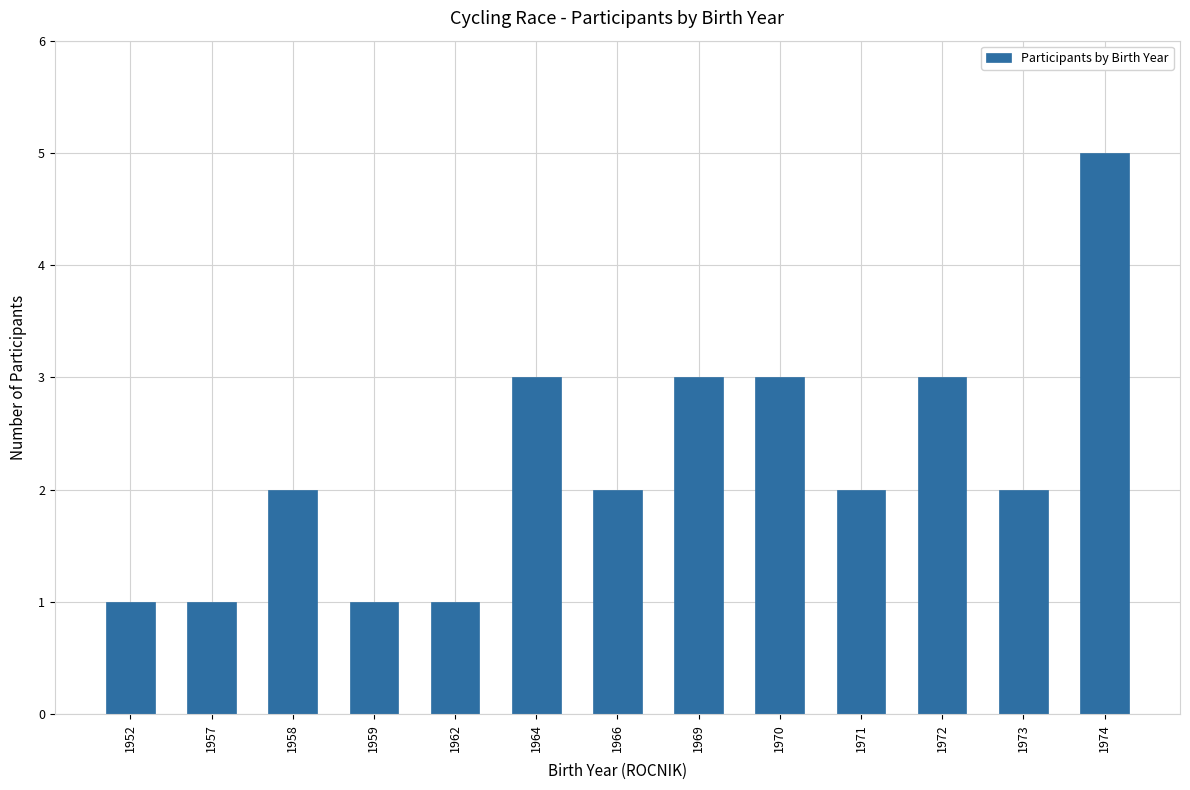

Approximately how many times larger is the value at 1959 compared to 1970?

0.3